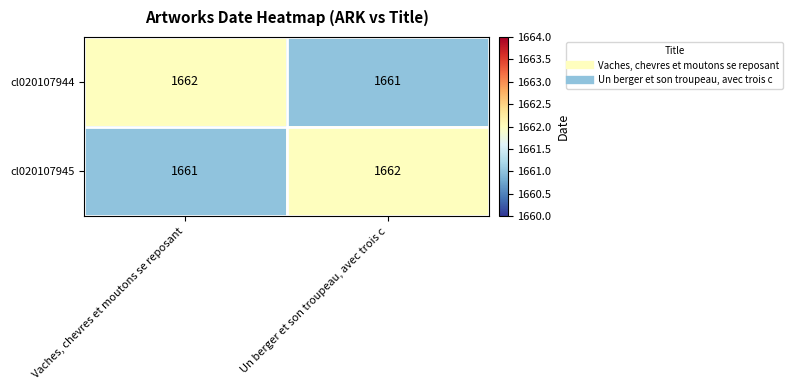

Reading left to right, list all the values displayed in this chart.

cl020107944: 1662	1661
cl020107945: 1661	1662